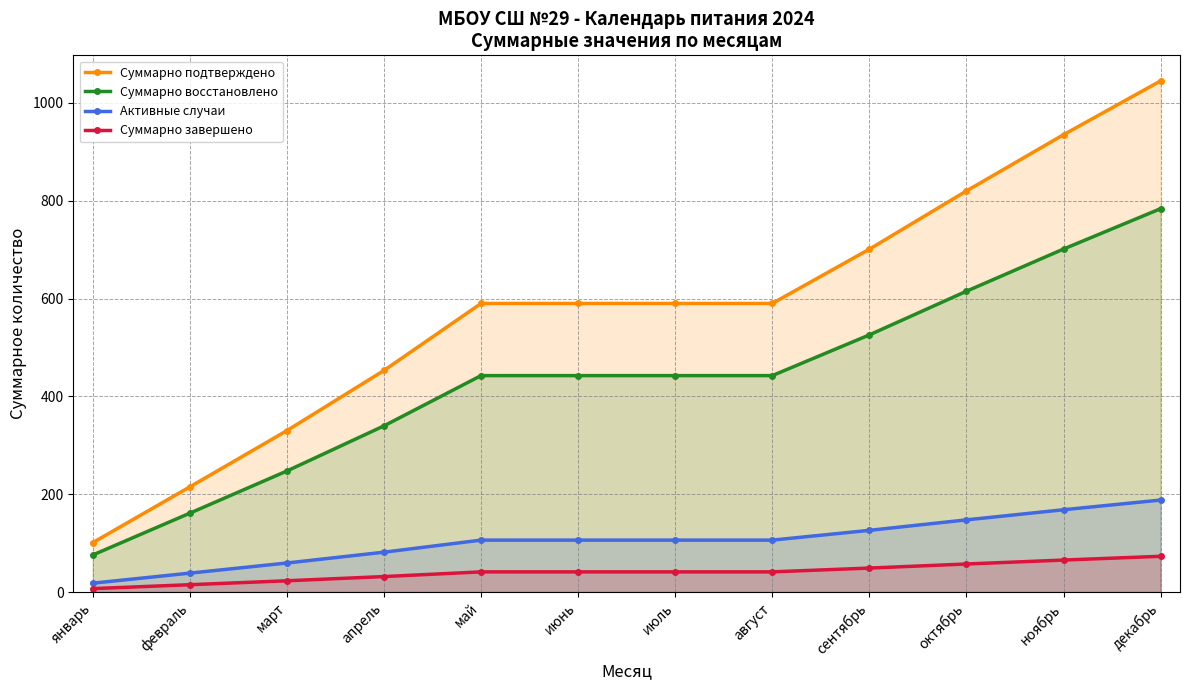

What is the label of the 5th point from the right?

август